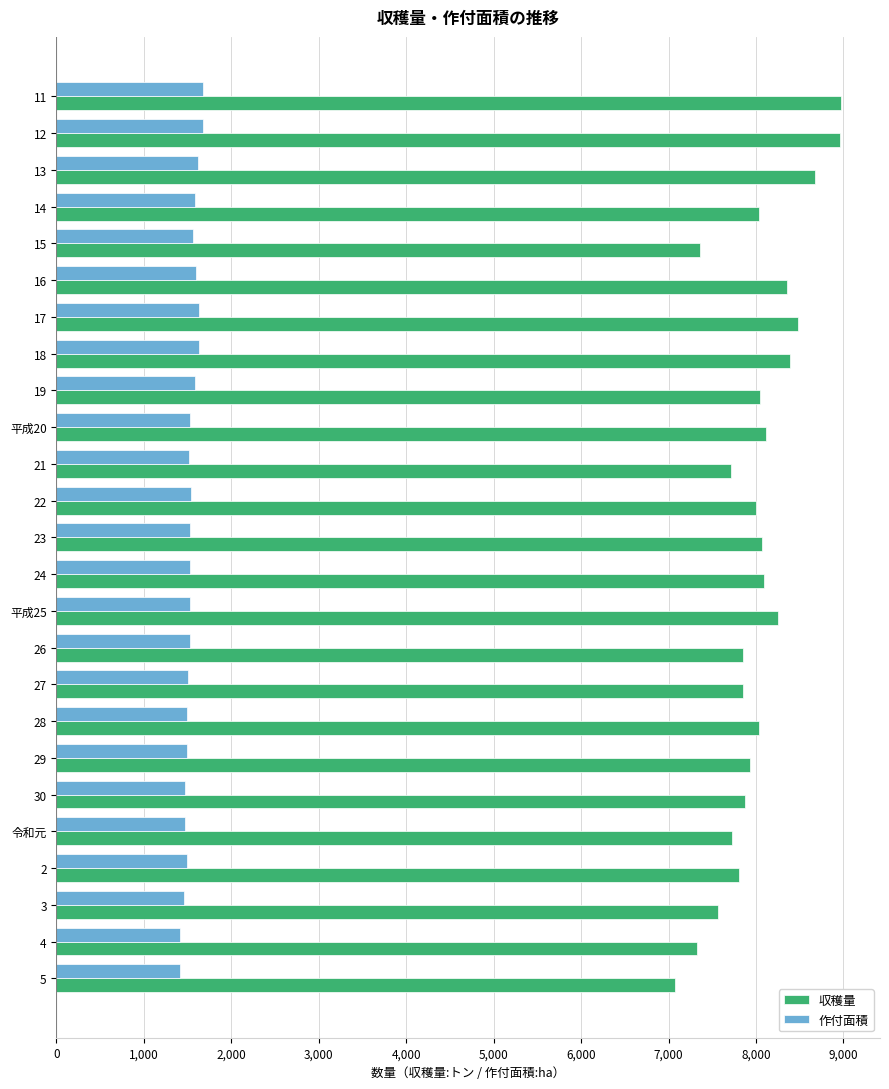

What is the smallest value displayed?

1410